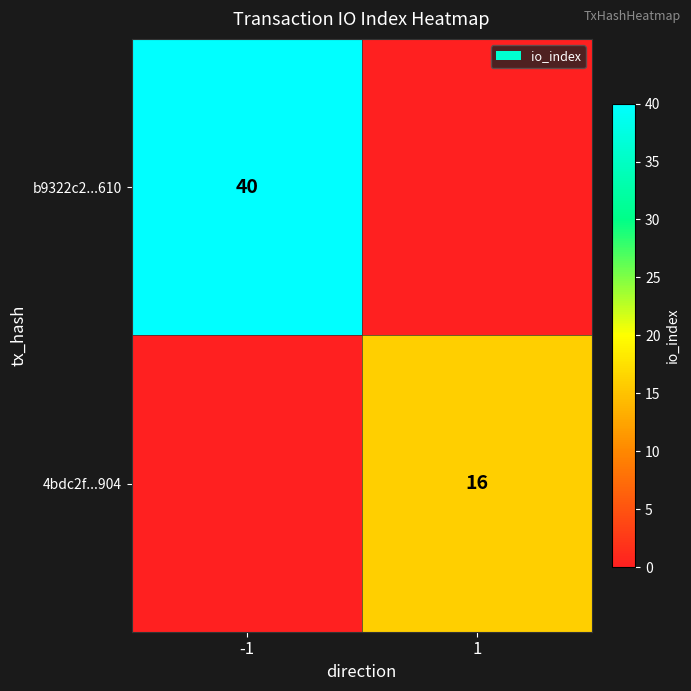

Is it true that 4bdc2f...904 equals 16 at 1?

True